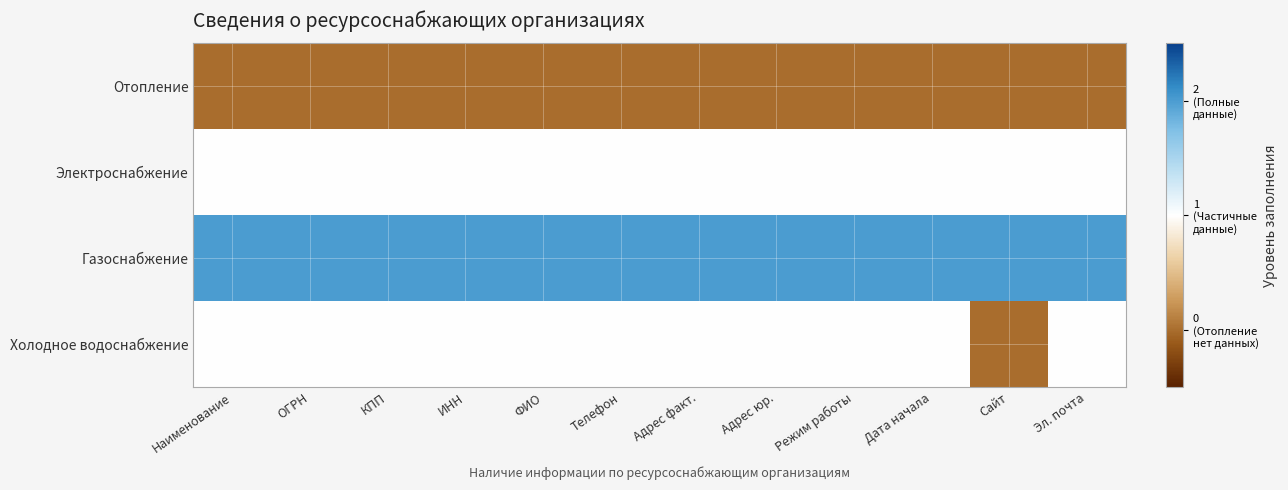

Rank the series at Адрес юр. from lowest to highest value.

Отопление, Электроснабжение, Холодное водоснабжение, Газоснабжение